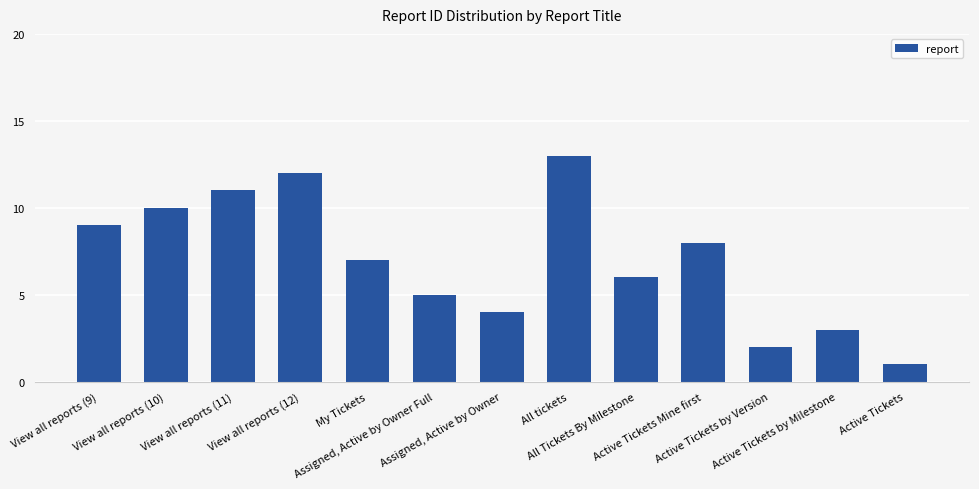

What is the label of the 11th bar from the right?

View all reports (11)